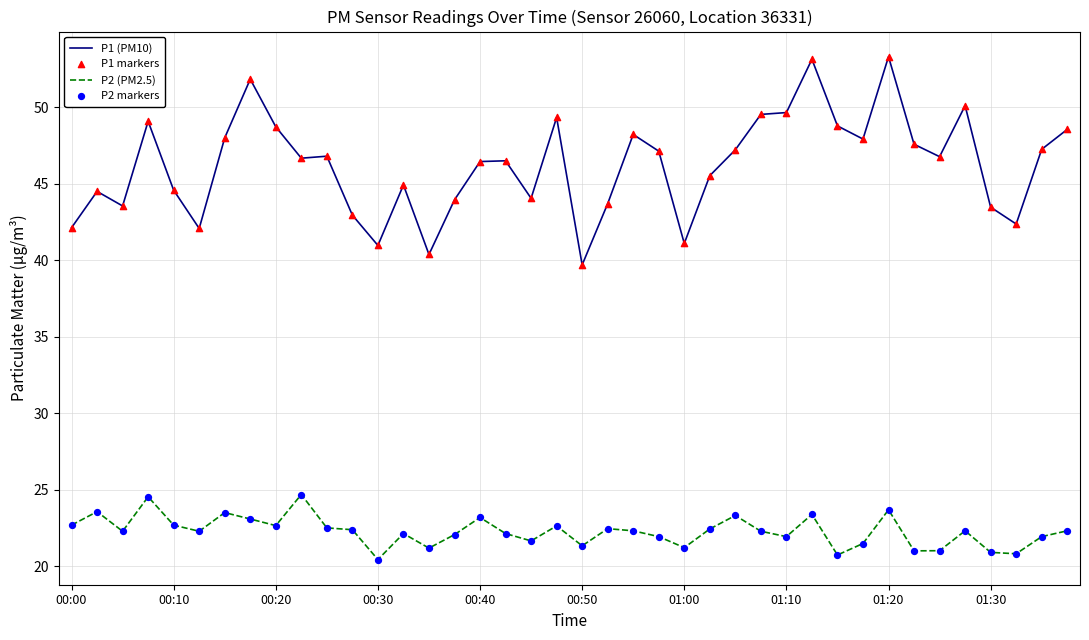

Which series has the largest total across all categories?

P1 (PM10)